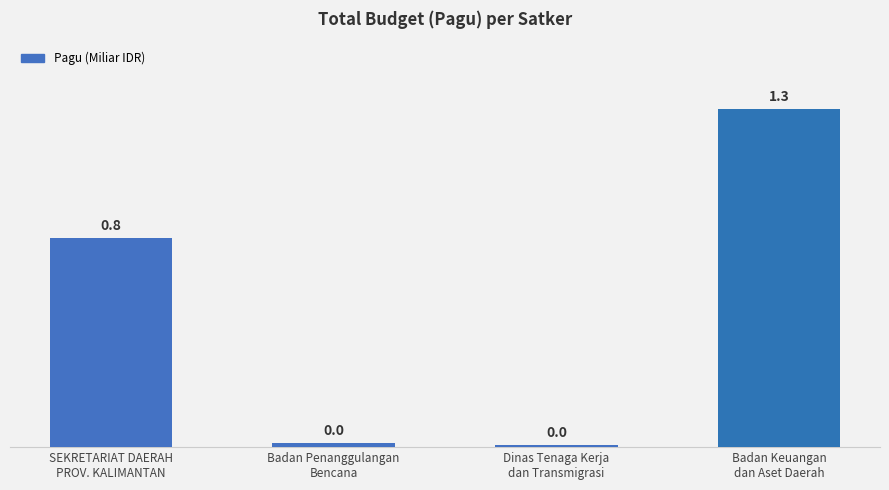

What position from the right is SEKRETARIAT DAERAH
PROV. KALIMANTAN?

4